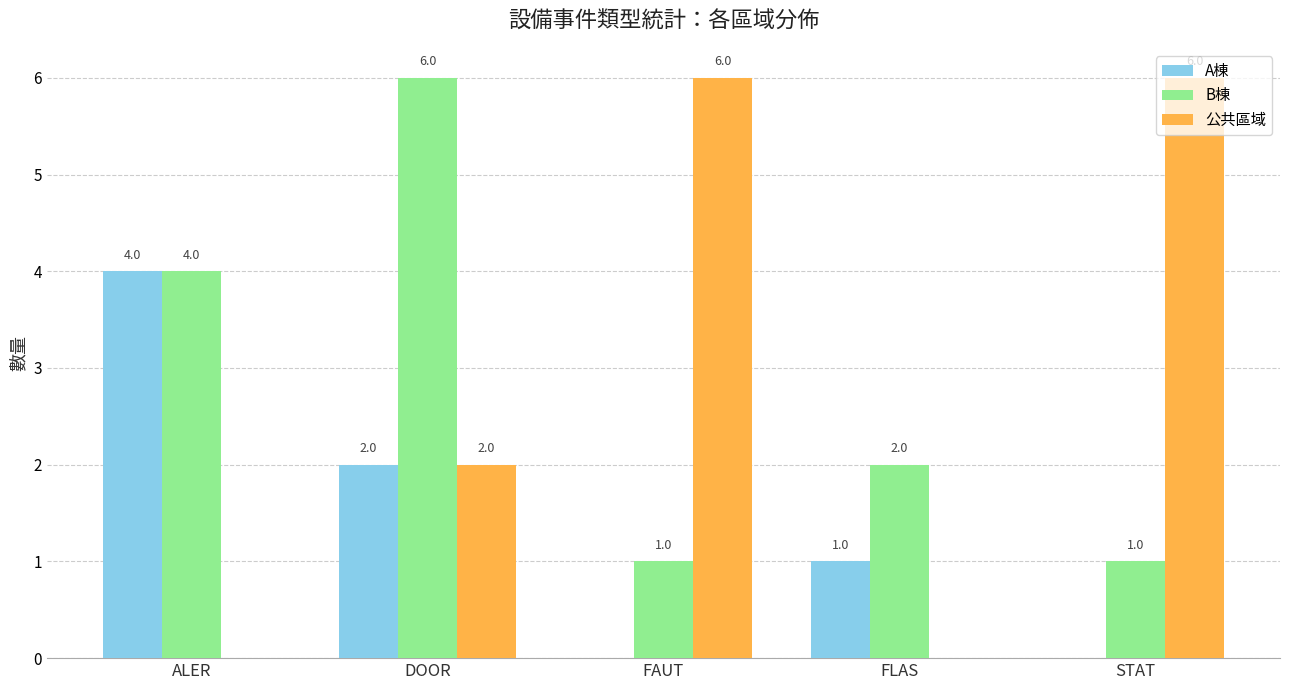

What is the highest value of the B棟 series?

6